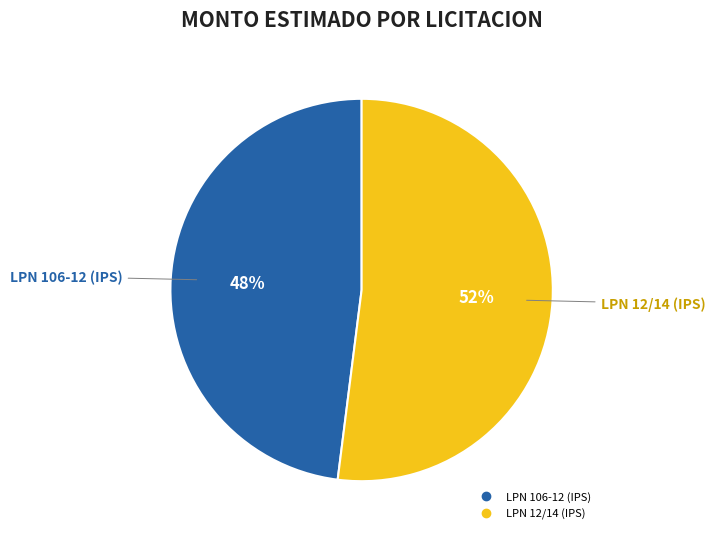

Approximately how many times larger is the value at LPN 106-12 (IPS) compared to LPN 12/14 (IPS)?

0.9